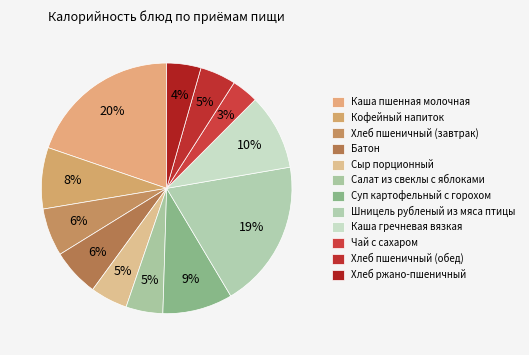

Does Каша пшенная молочная account for over 50% of the chart?

No